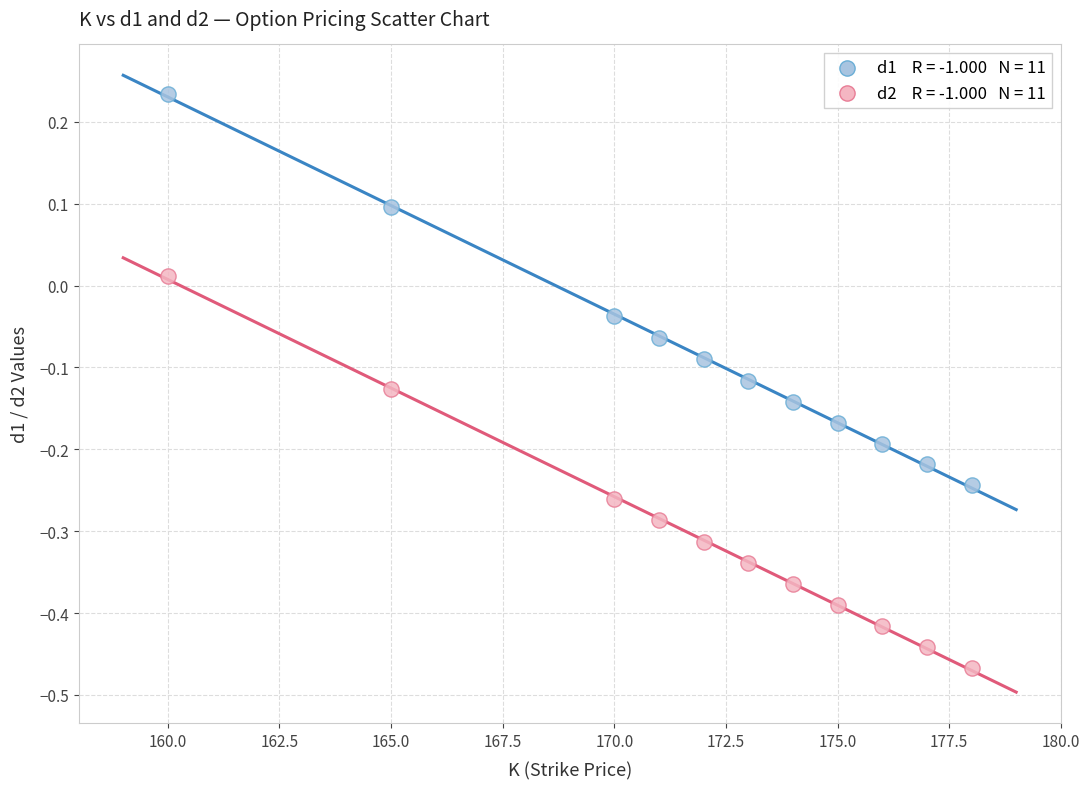

Across all data points, what is the range of Y values (max minus min)?

0.7